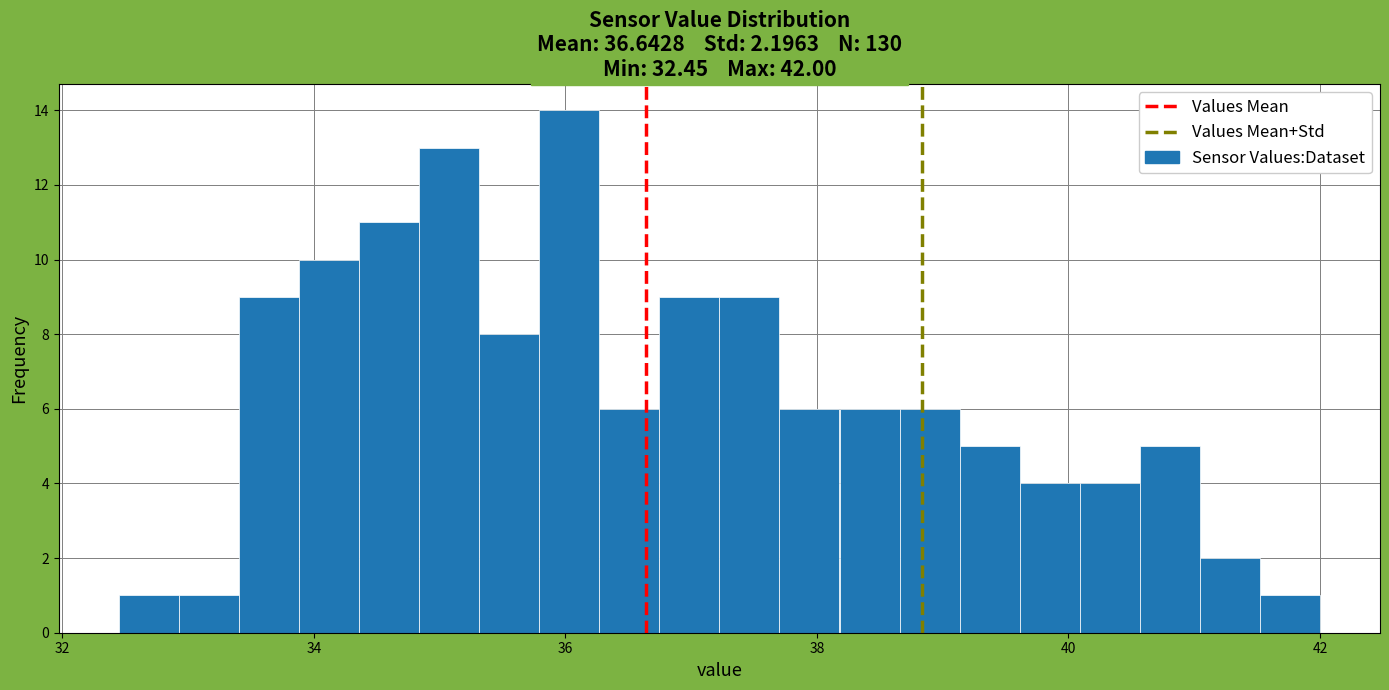

Around what value on the x-axis is the tallest bar? Give the approximate position of its centre, as read against the axis.

36.0